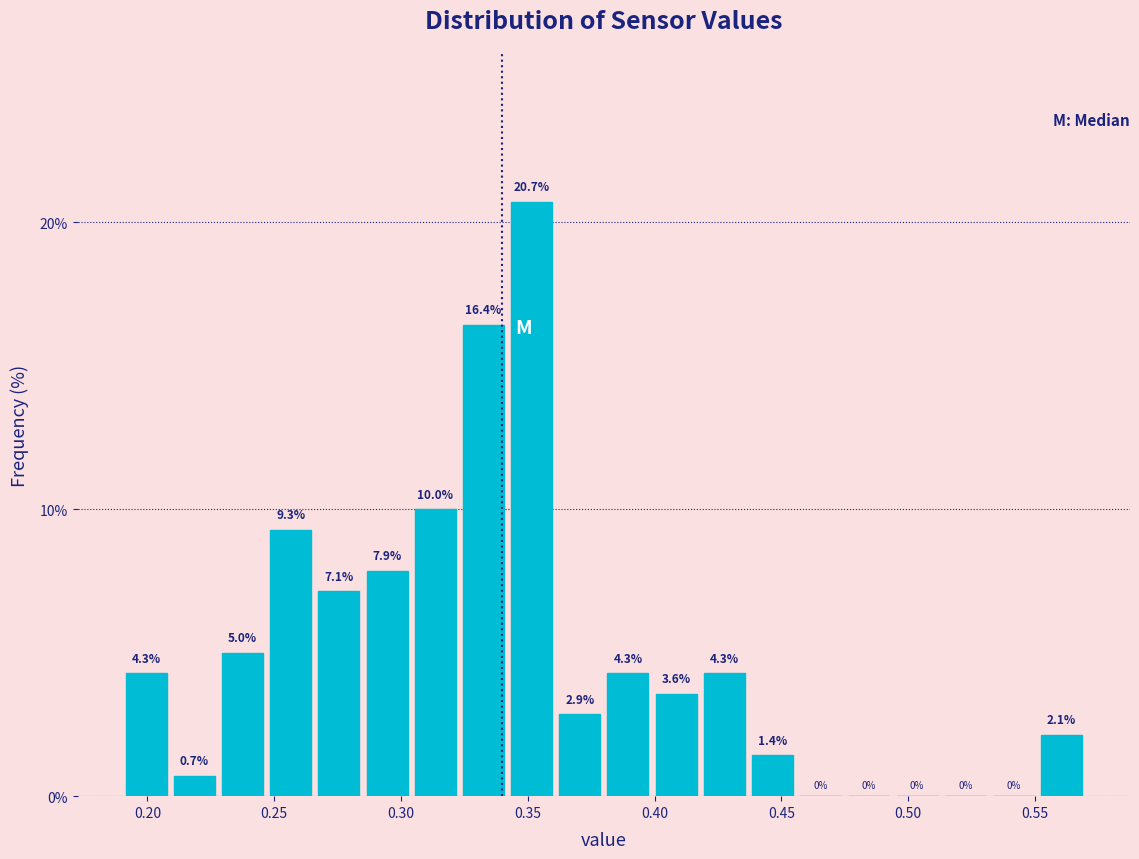

Read against the x-axis, roughly where is the centre of the tallest bar?

0.350